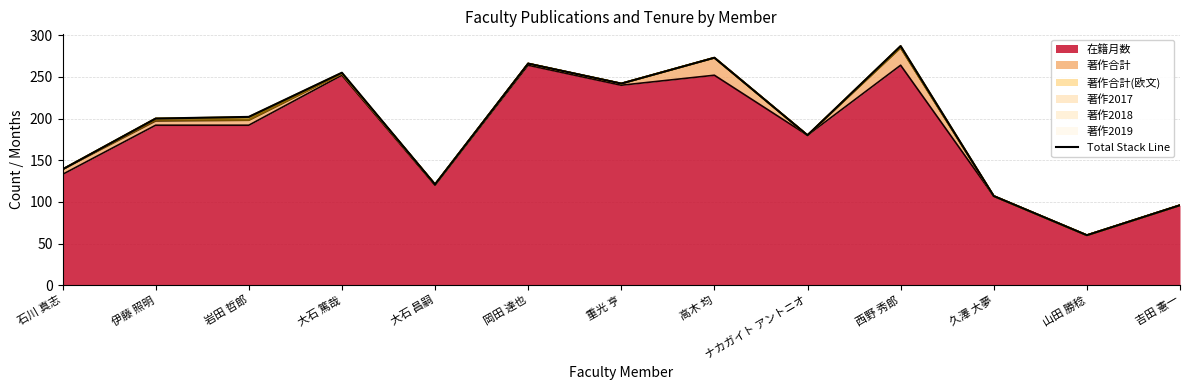

What is the change in value from 重光 亨 to ナカガイト アントニオ?

-62